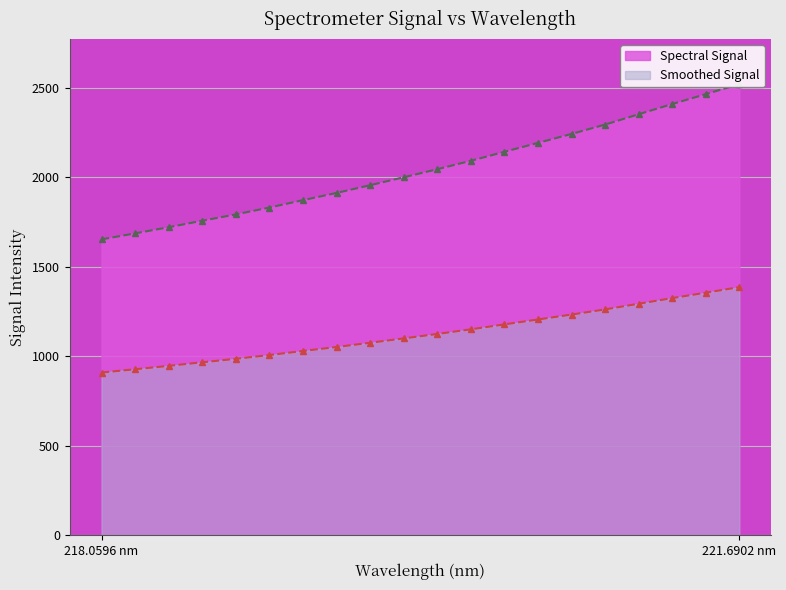

Rank the categories by value from highest to lowest.

221.6902, 221.4993, 221.3083, 221.1174, 220.9264, 220.7354, 220.5444, 220.3533, 220.1623, 219.9712, 219.7801, 219.589, 219.3979, 219.2067, 219.0156, 218.8244, 218.6332, 218.442, 218.2508, 218.0596